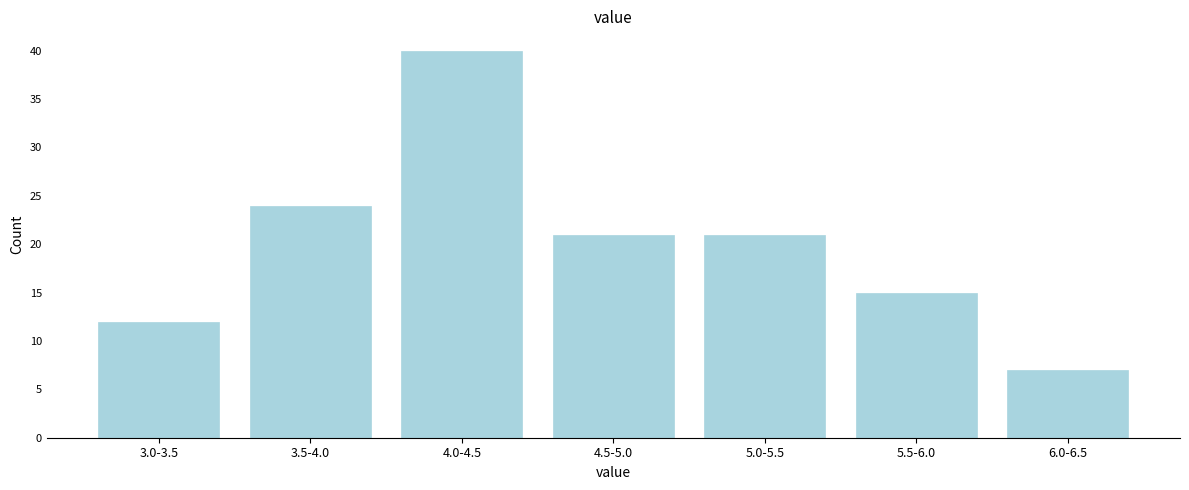

Reading left to right, what are all the values shown in this chart?

12	24	40	21	21	15	7